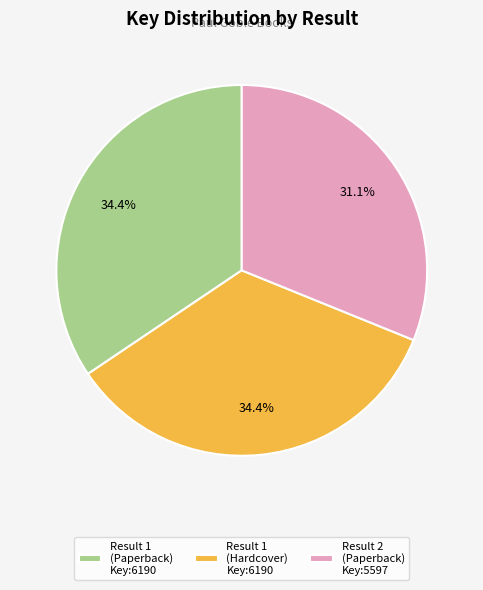

Does Result 1 (Hardcover) Key:6190 represent more than half of the total?

No